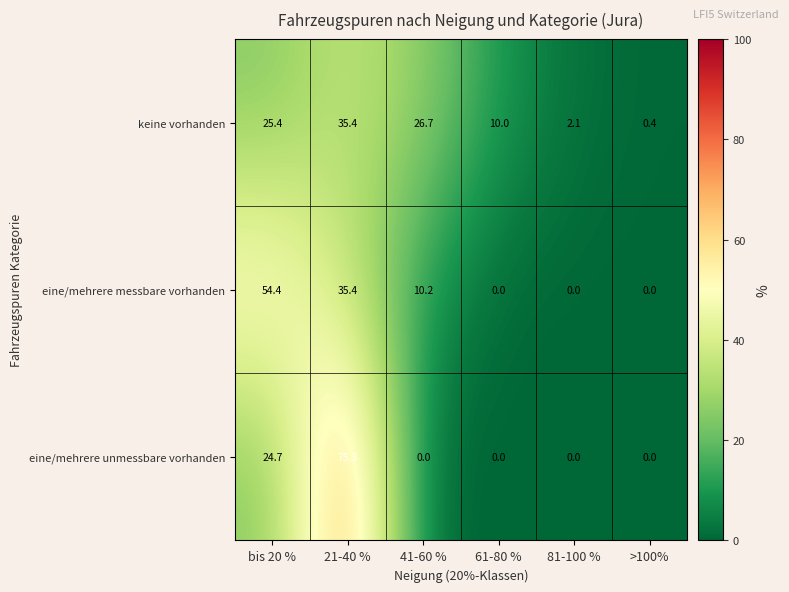

What value does the keine vorhanden series have at >100%?

0.4